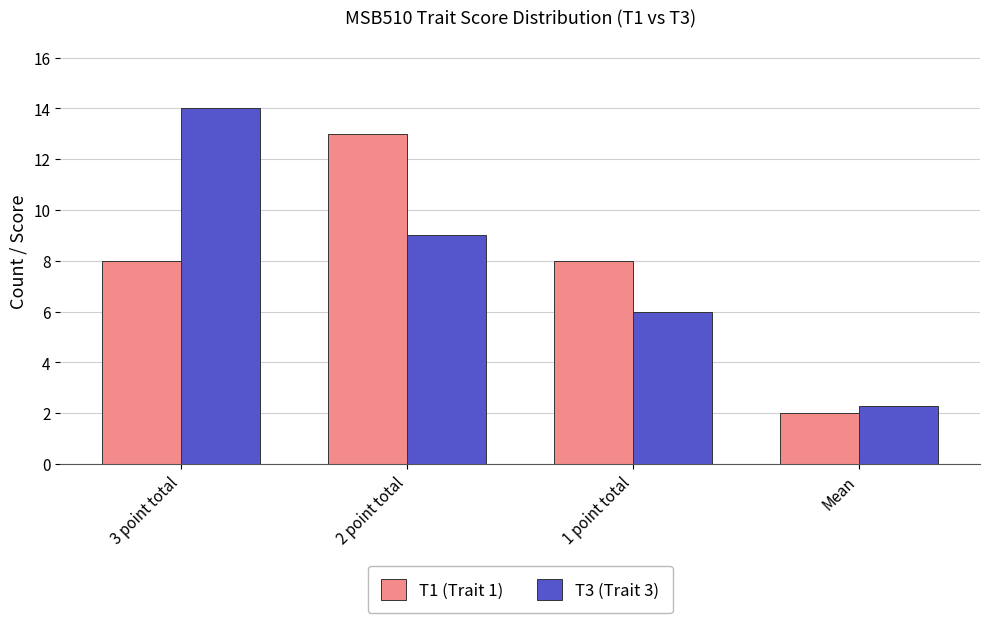

What are all the series names shown in the legend?

T1 (Trait 1), T3 (Trait 3)